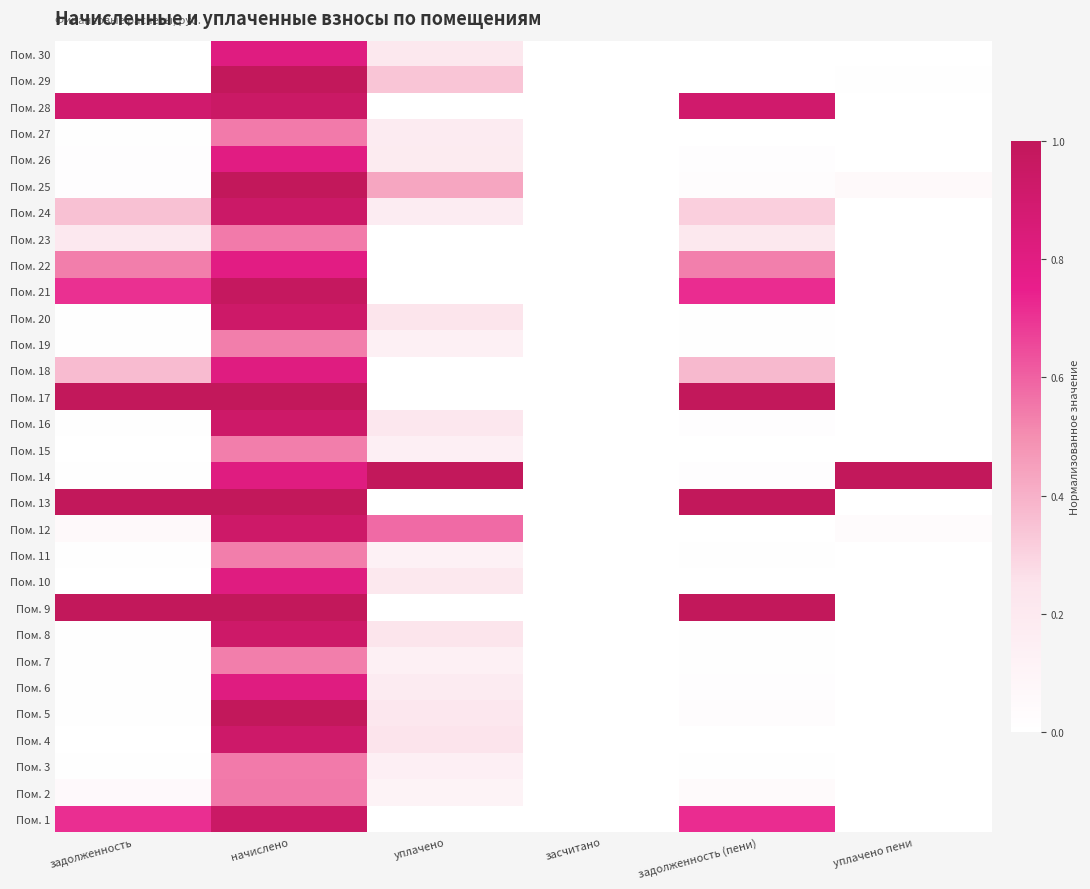

Which label corresponds to the smallest value in the chart?

уплачено